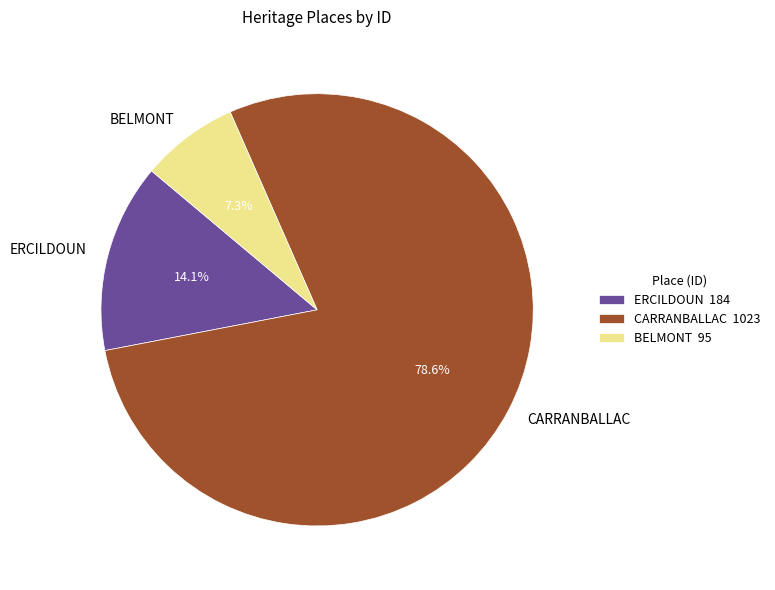

Approximately how many times larger is the value at CARRANBALLAC compared to BELMONT?

10.8